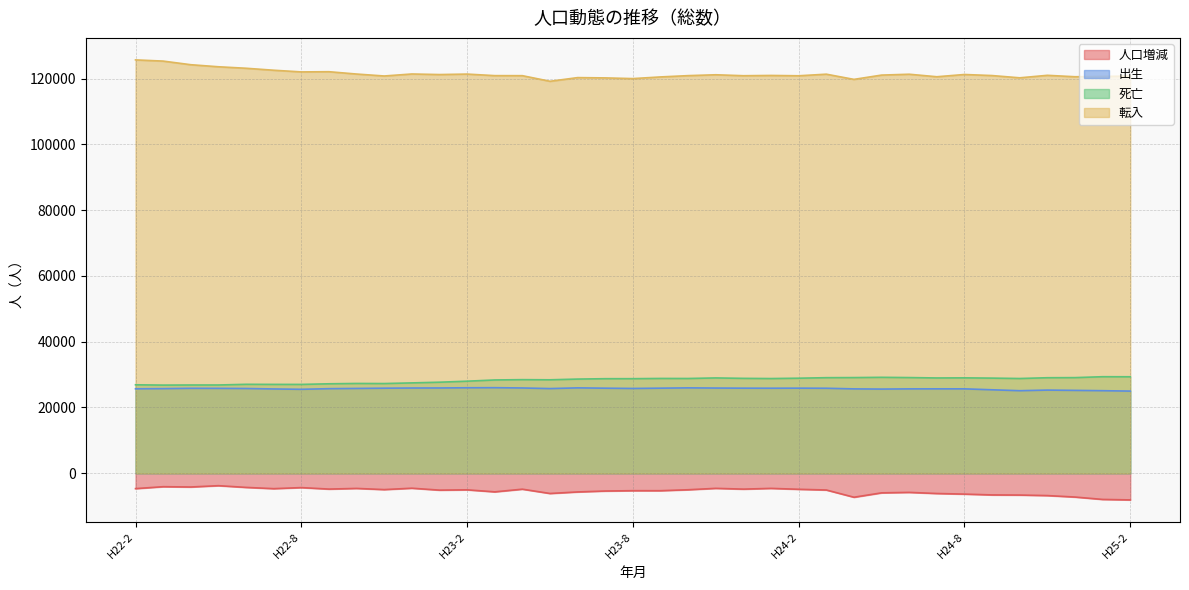

Is it true that 死亡 equals 35754 at H22-12?

False